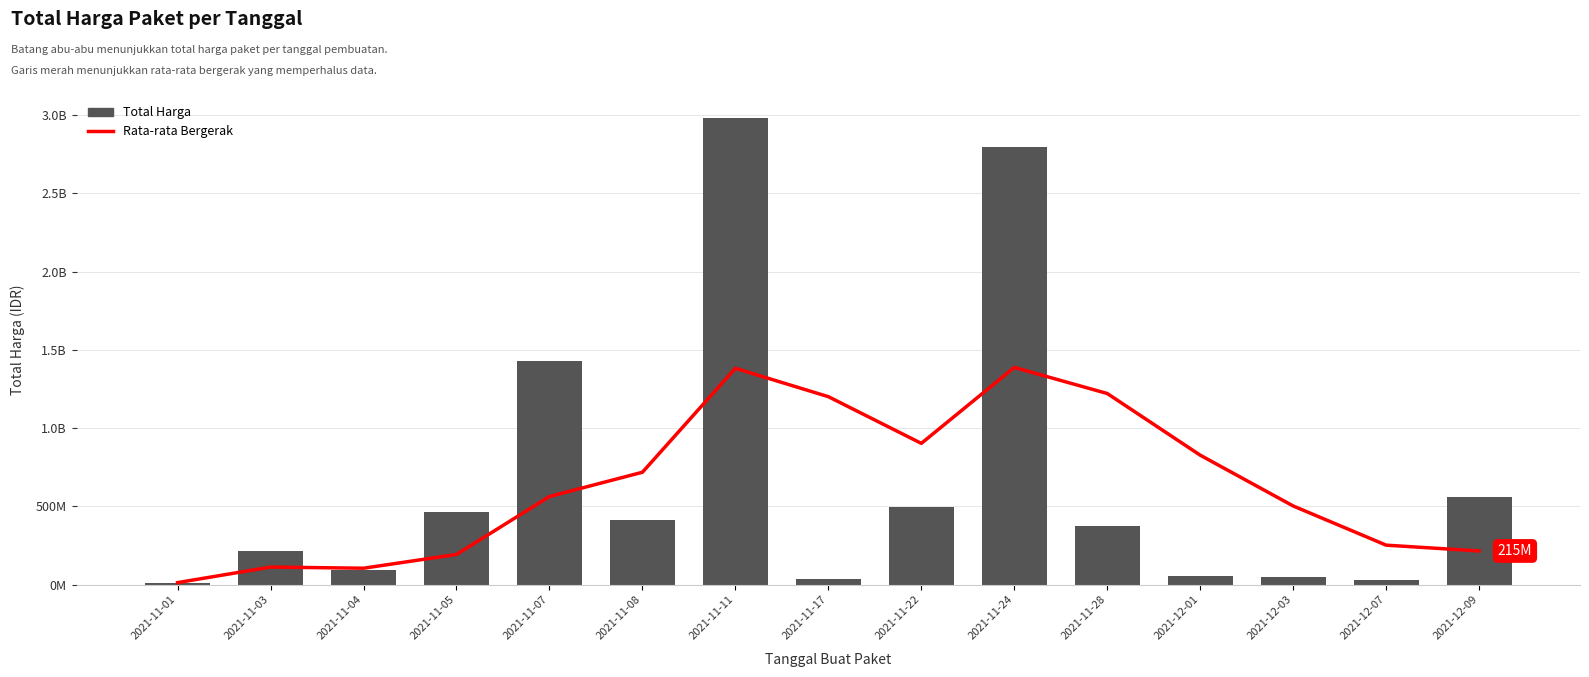

Which has a higher value, 2021-11-05 or 2021-11-04?

2021-11-05